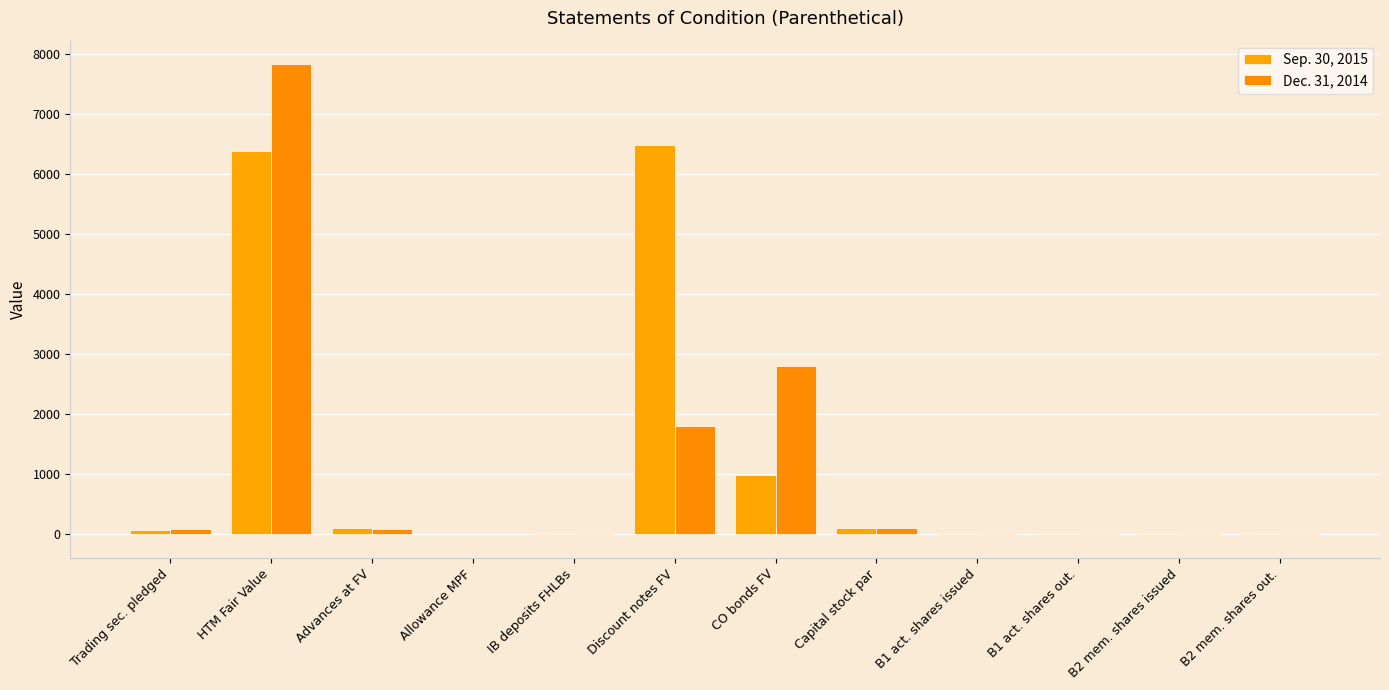

How many groups of bars are there?

12